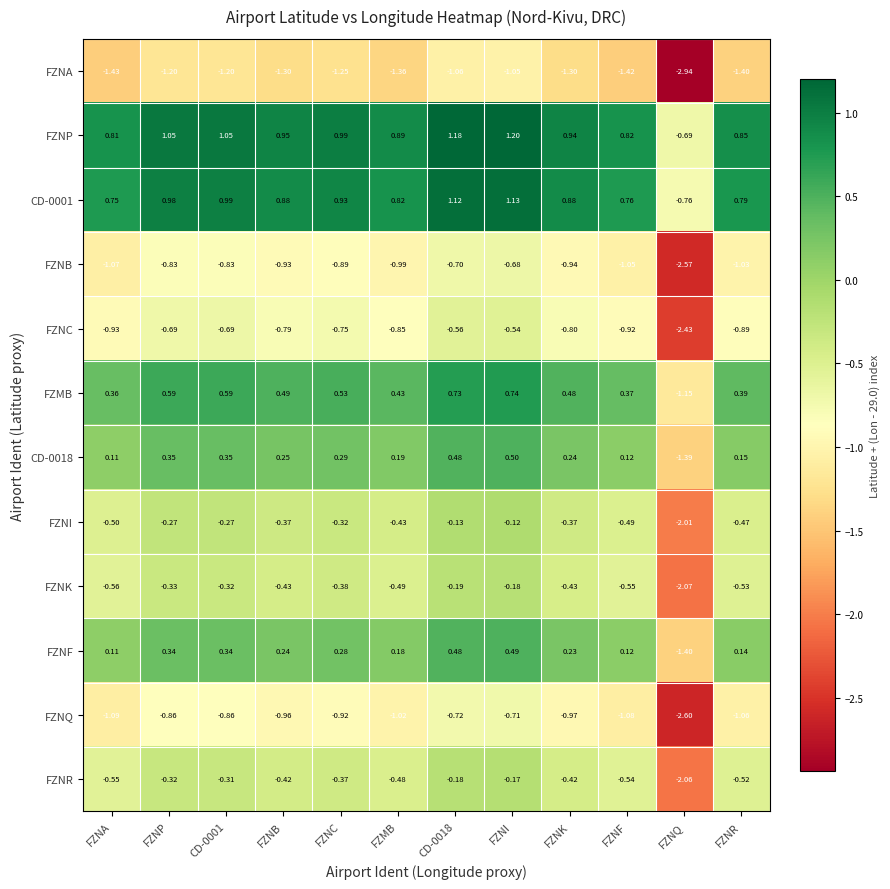

Where is FZNR nearest to the value -1?

FZNA